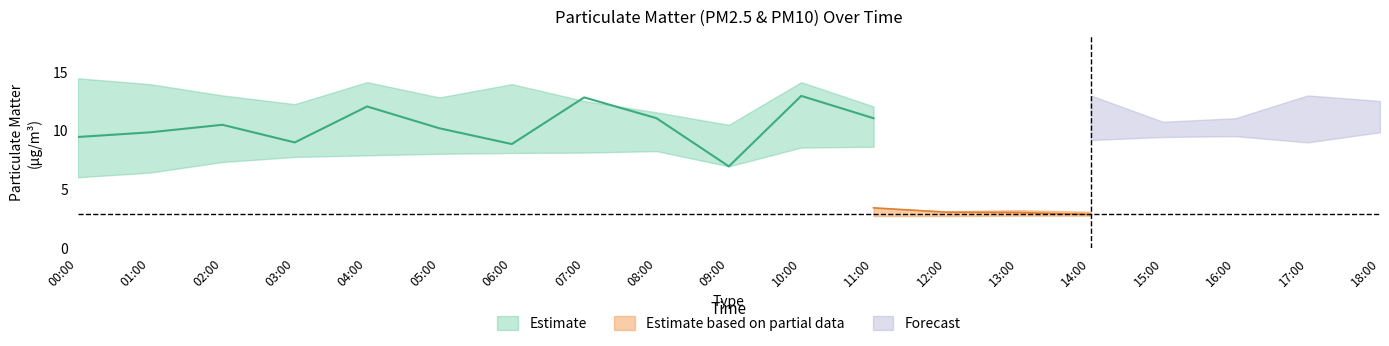

Is the value of P1_lower at 10:00 greater than the value of P1 at 10:00?

No